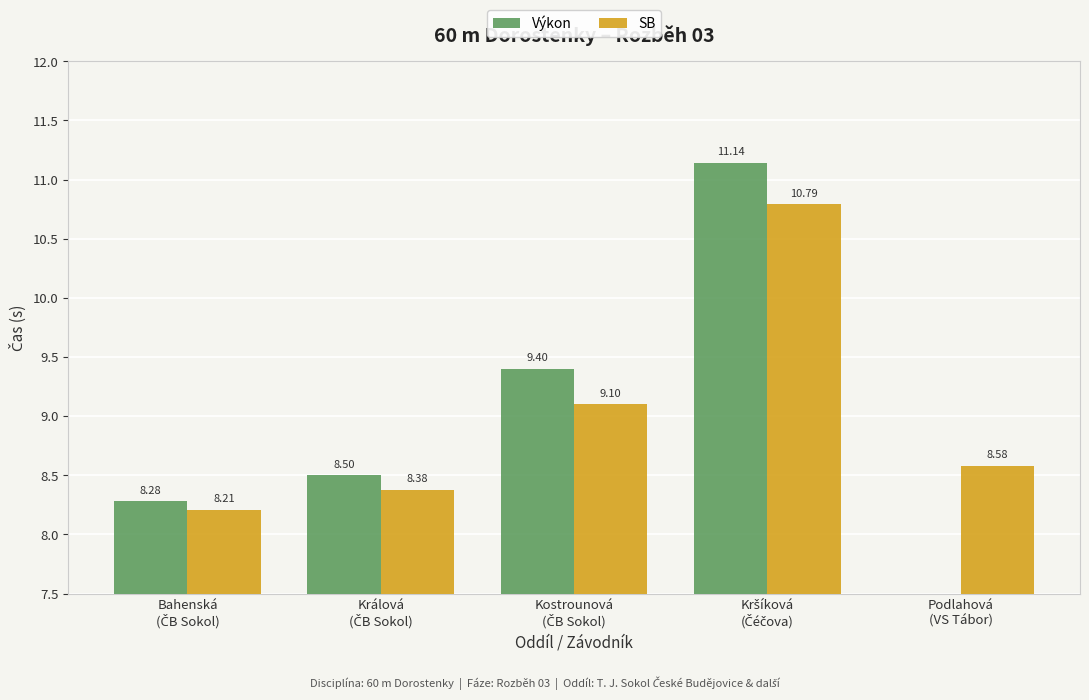

List the series in order of their peak value, highest first.

Výkon, SB